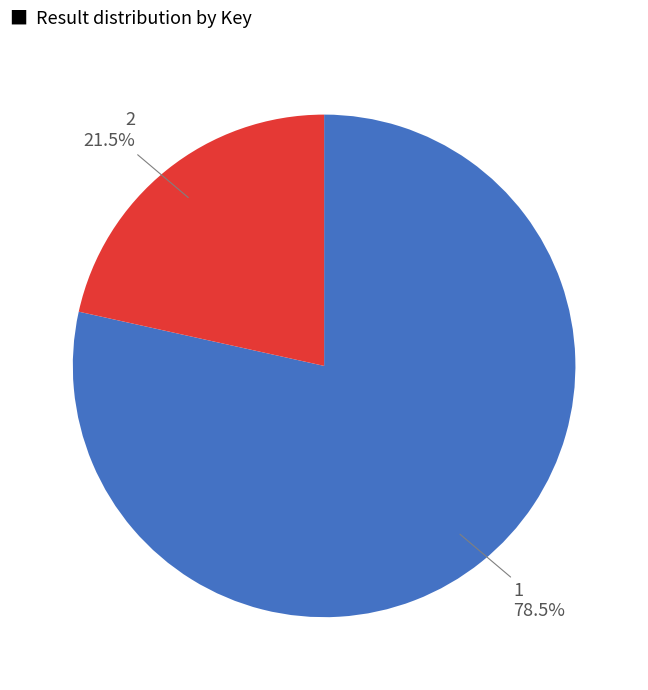

Is there a majority slice in this chart?

Yes